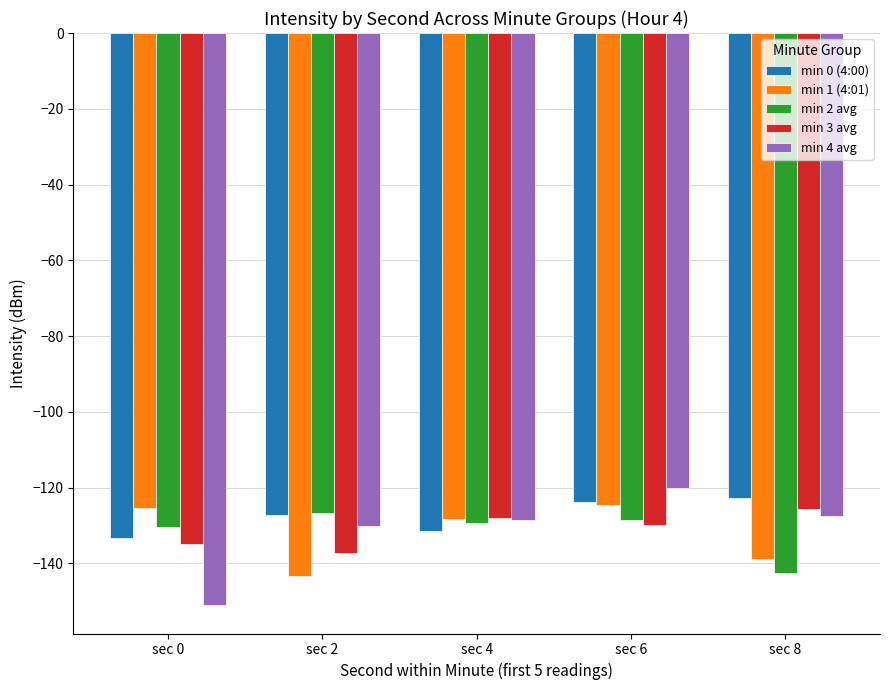

What is the value of the min 0 (4:00) bar at the 1st from the left?

-133.4